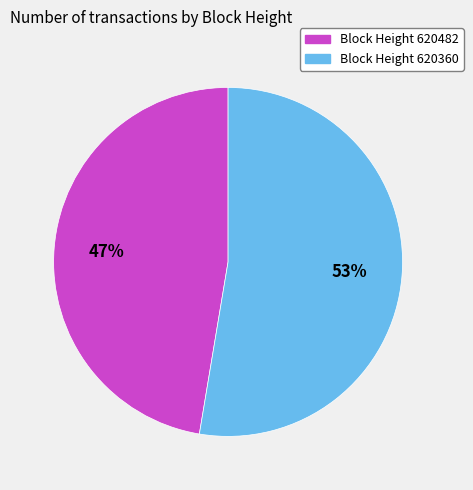

Approximately how many times larger is the value at Block Height 620482 compared to Block Height 620360?

0.9